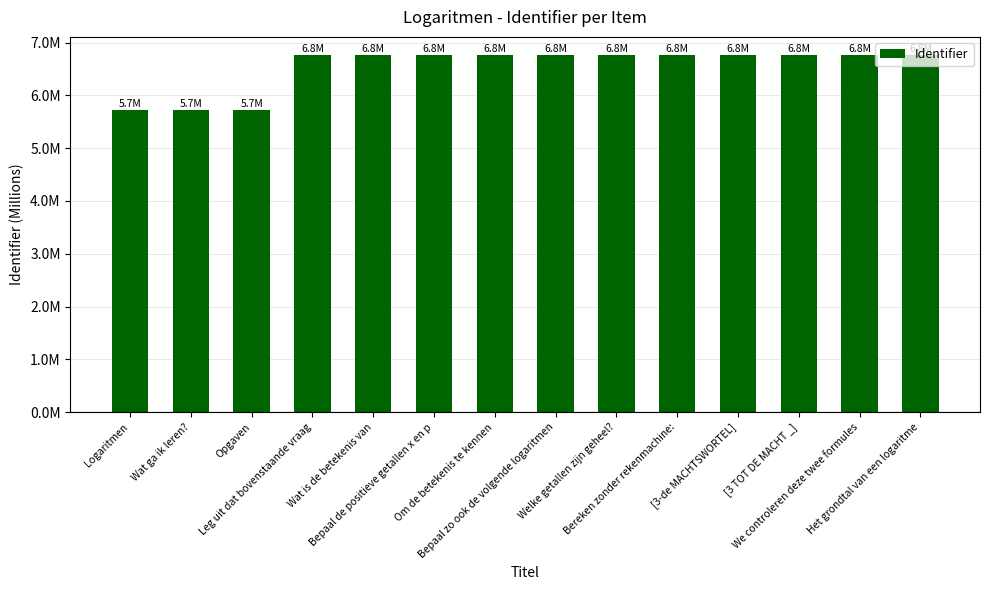

Are the bars horizontal?

No